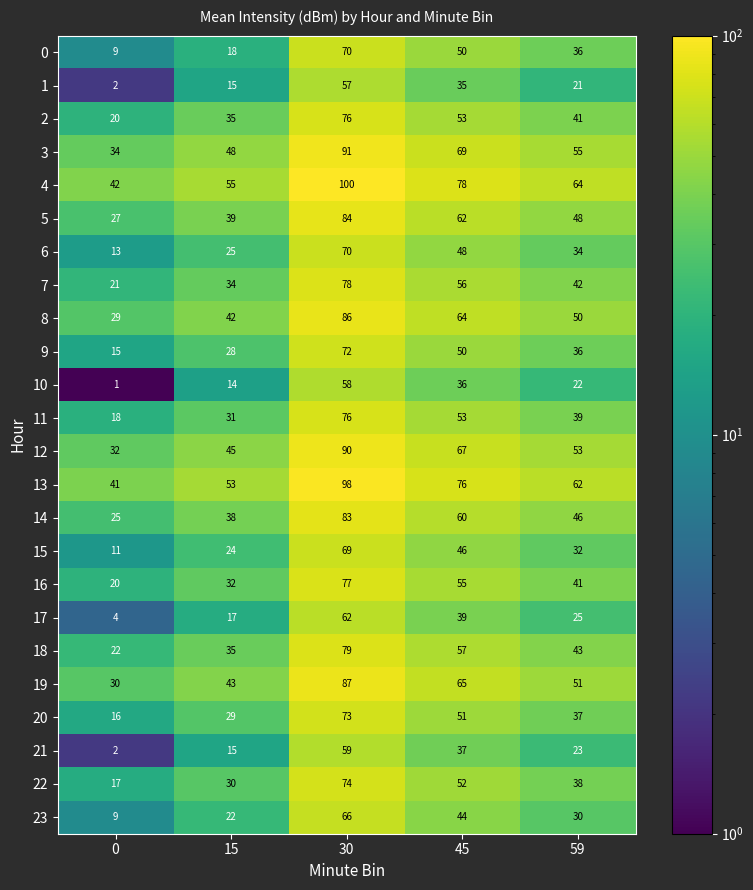

Is it true that 11 equals 9 at 0?

False